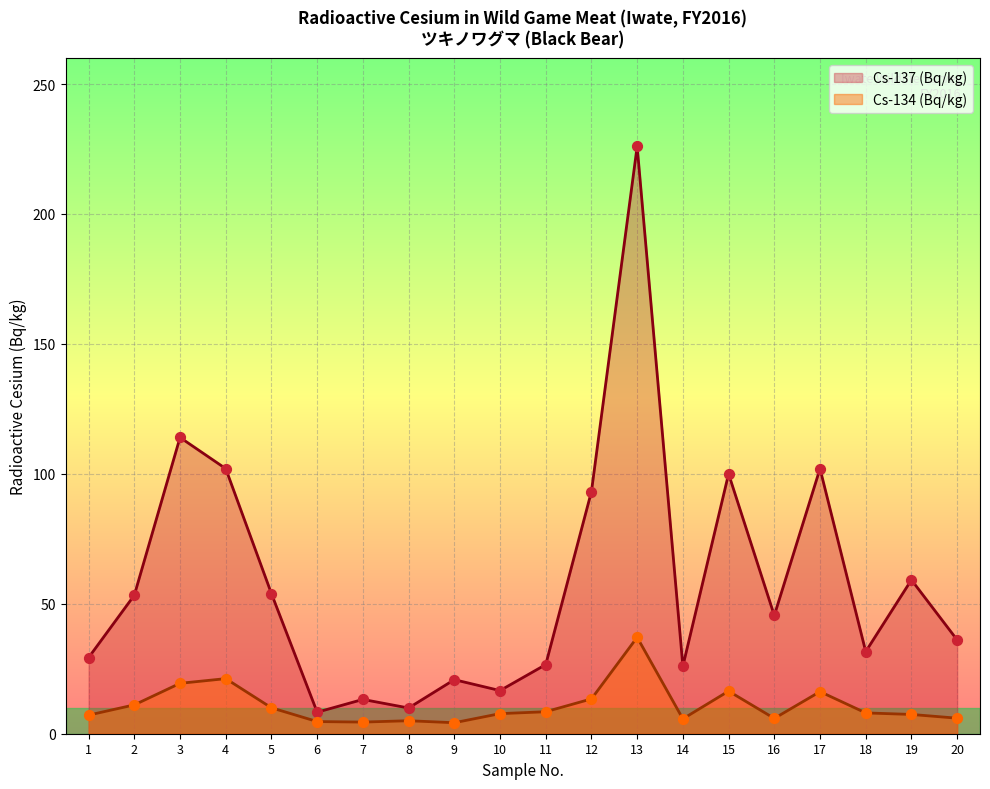

At how many categories does at least one series exceed 194?

1